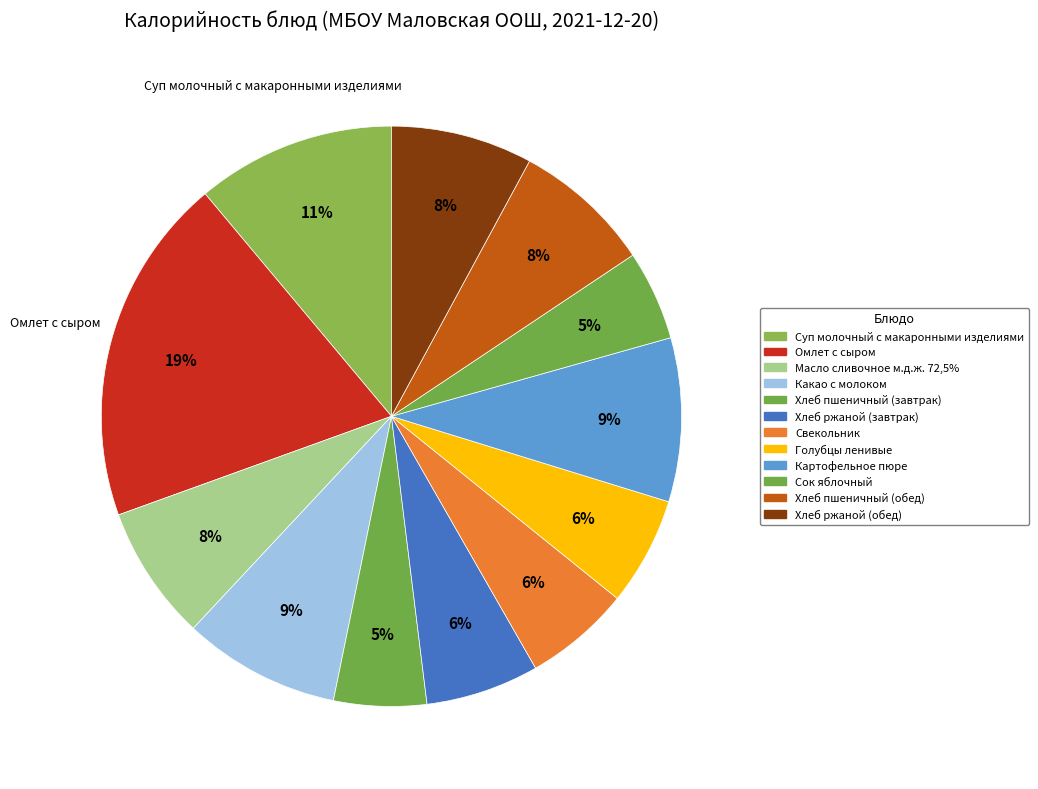

Does Картофельное пюре represent more than half of the total?

No